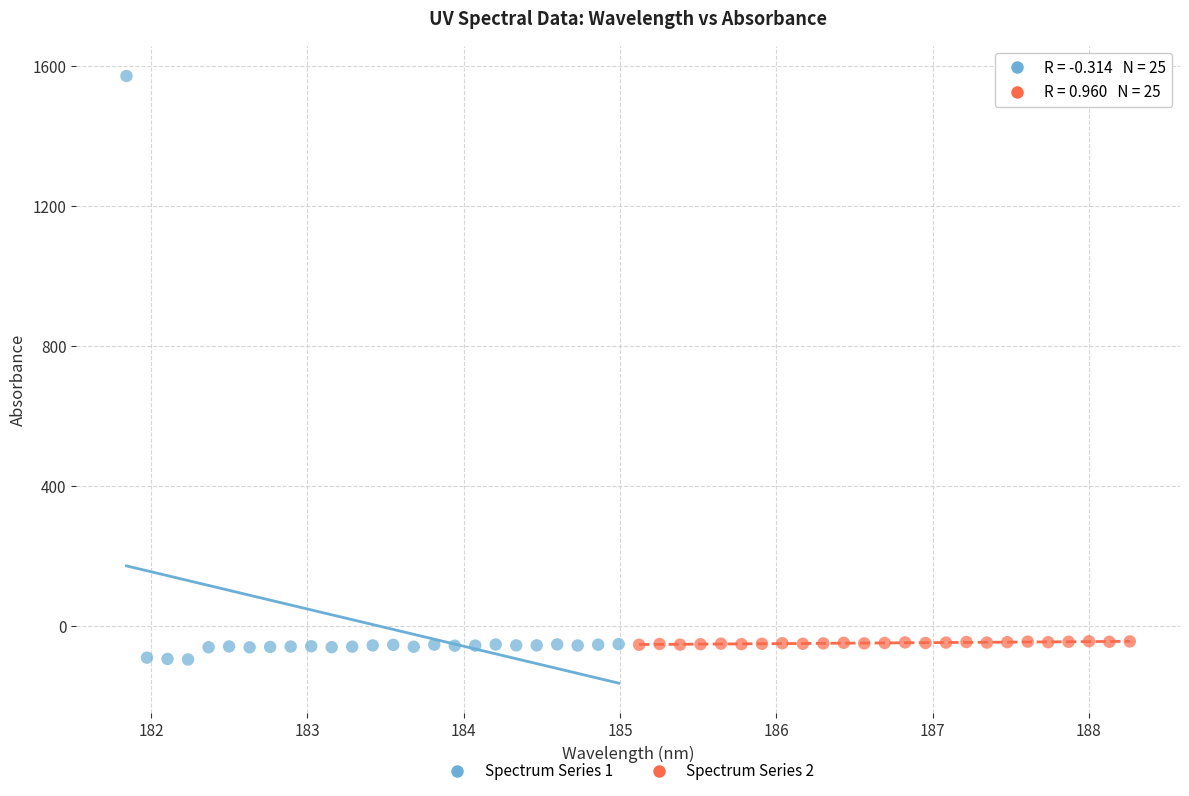

Which series has the largest Y range (max minus min)?

Spectrum Series 1